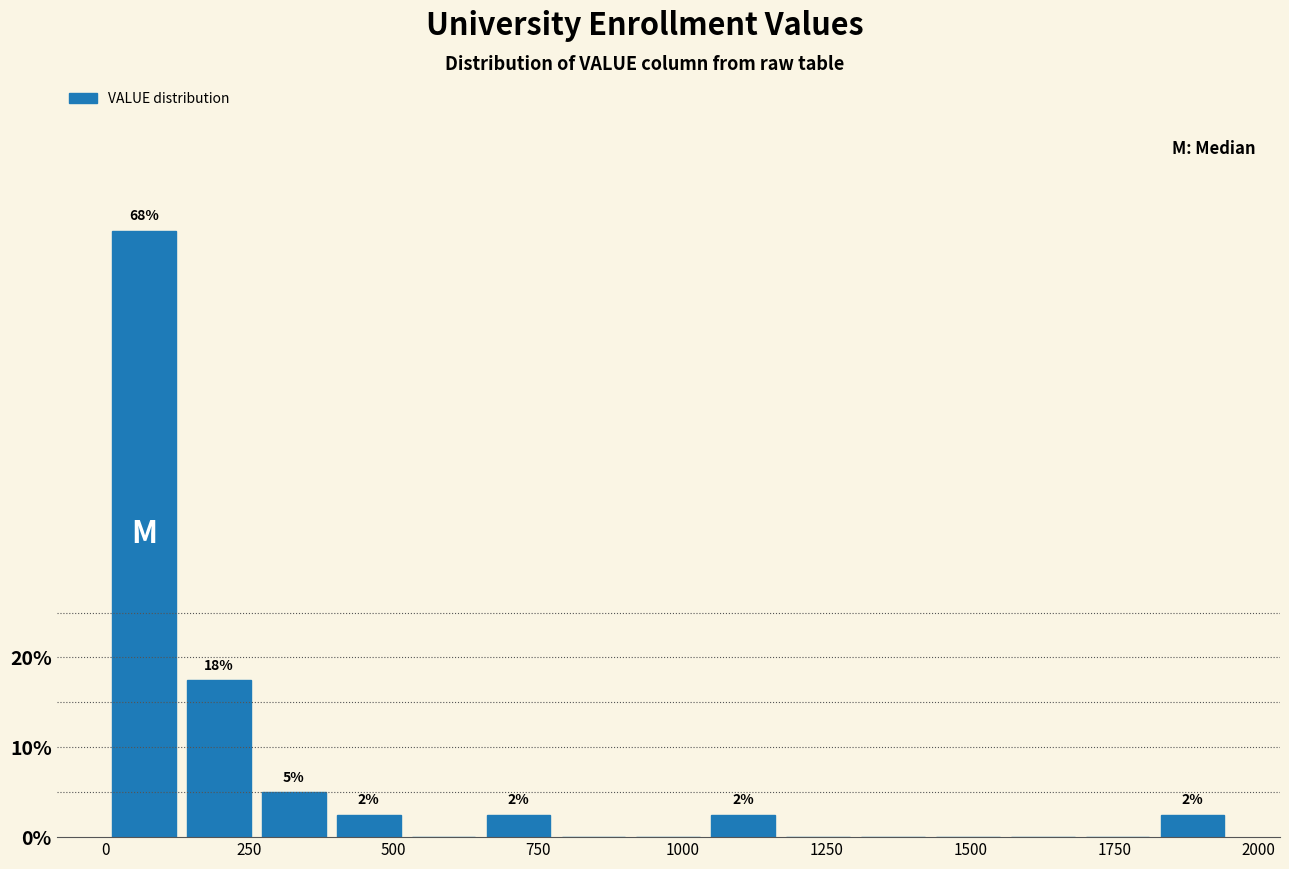

Read against the x-axis, roughly where is the centre of the tallest bar?

50